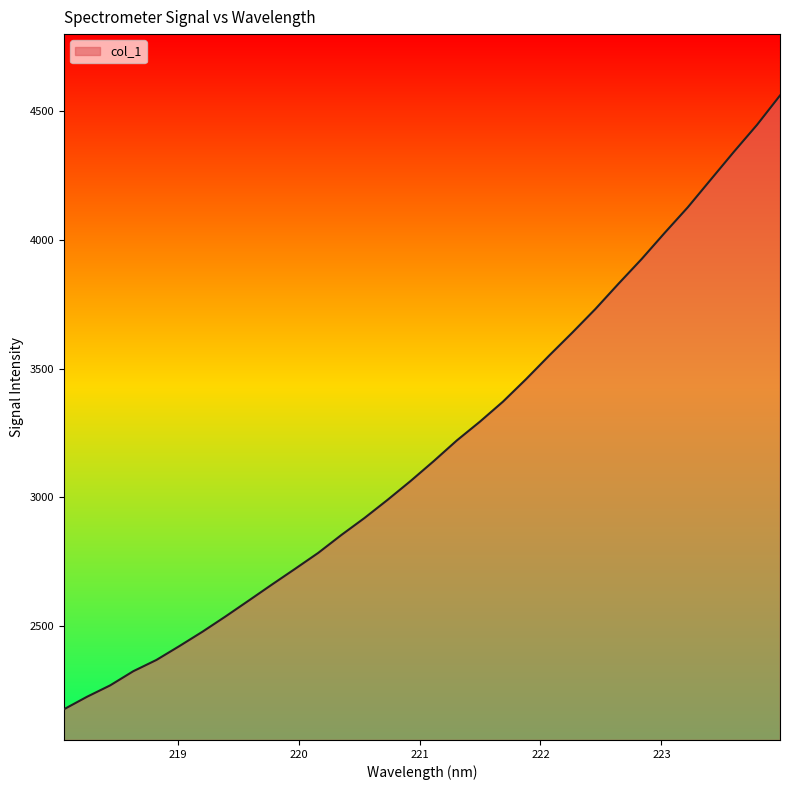

What is the maximum value shown in the chart?

4561.5